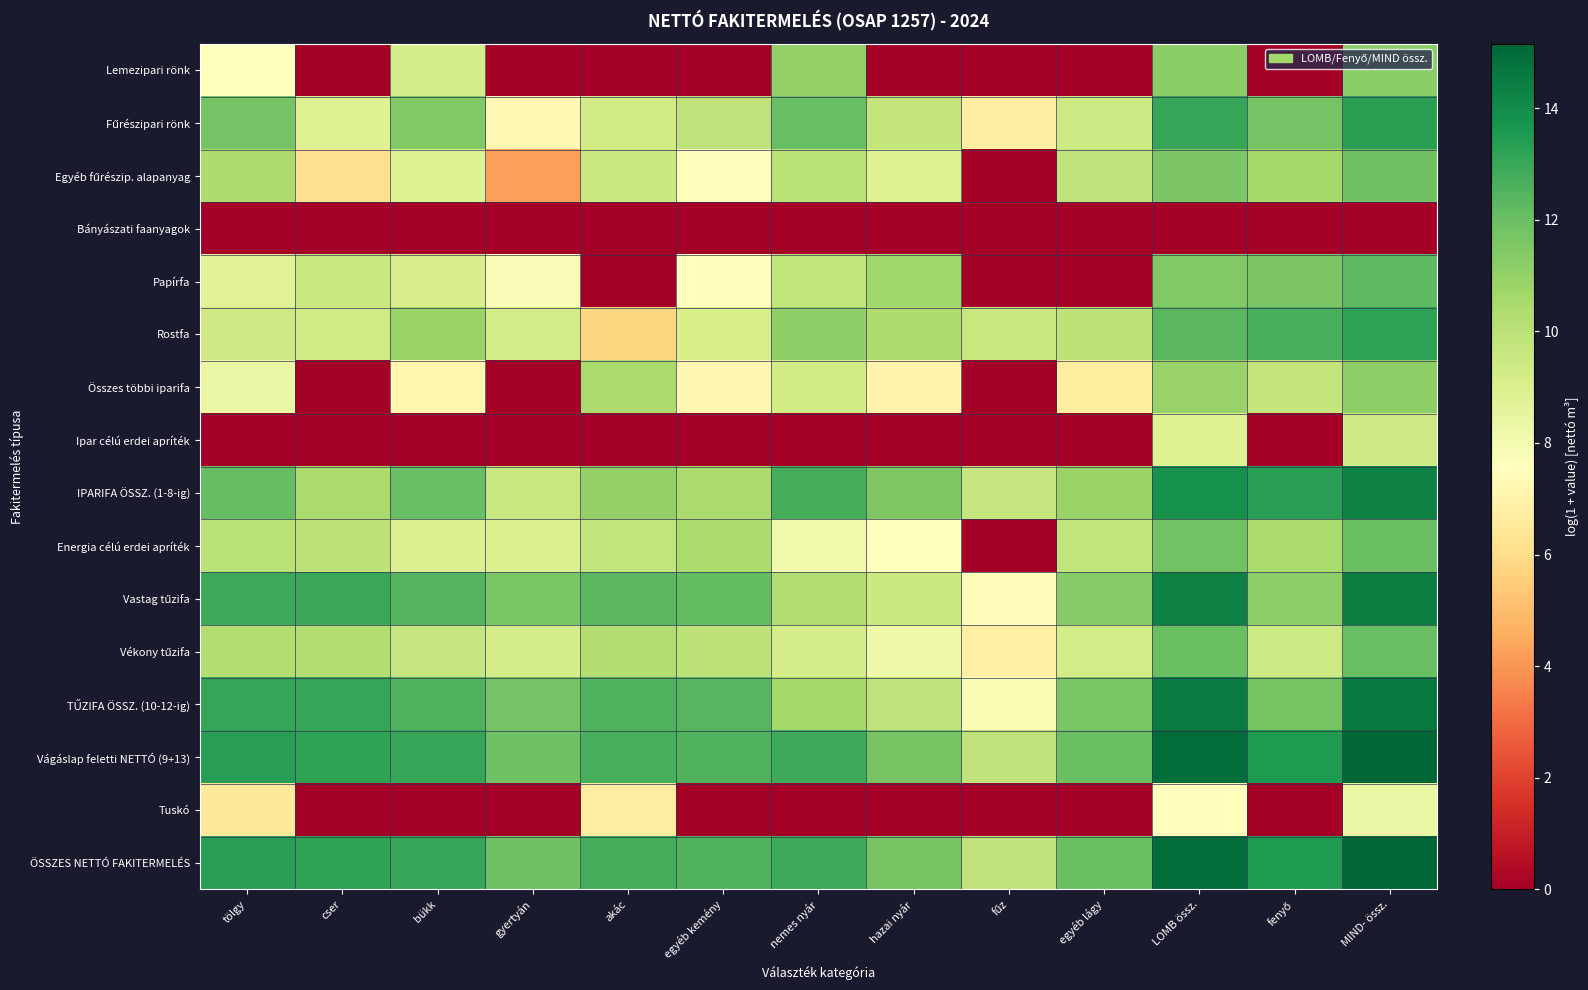

Which category has the highest value across all series?

MIND- össz.